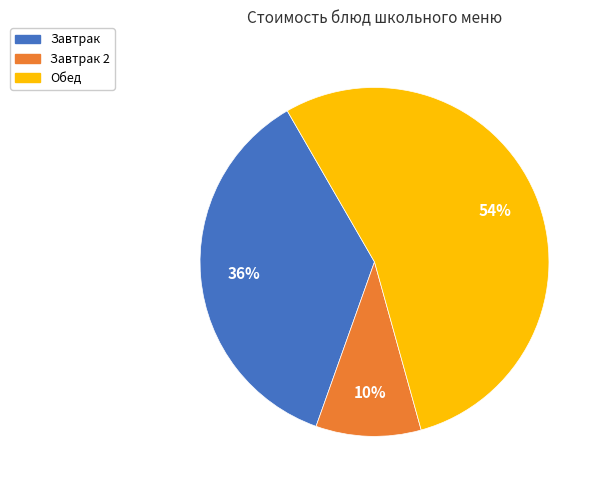

Does any single category account for the majority?

Yes